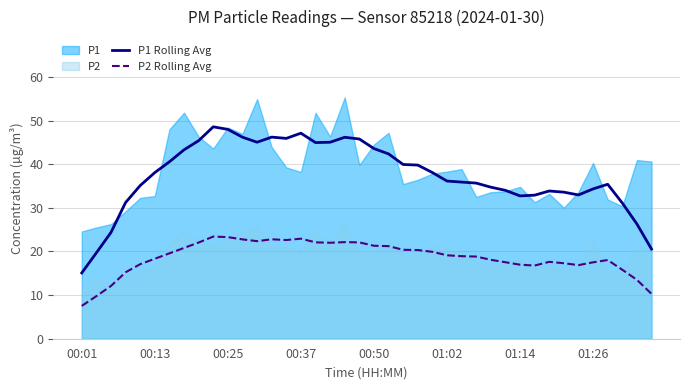

What is the lowest value of the P2 Rolling Avg series?

7.5